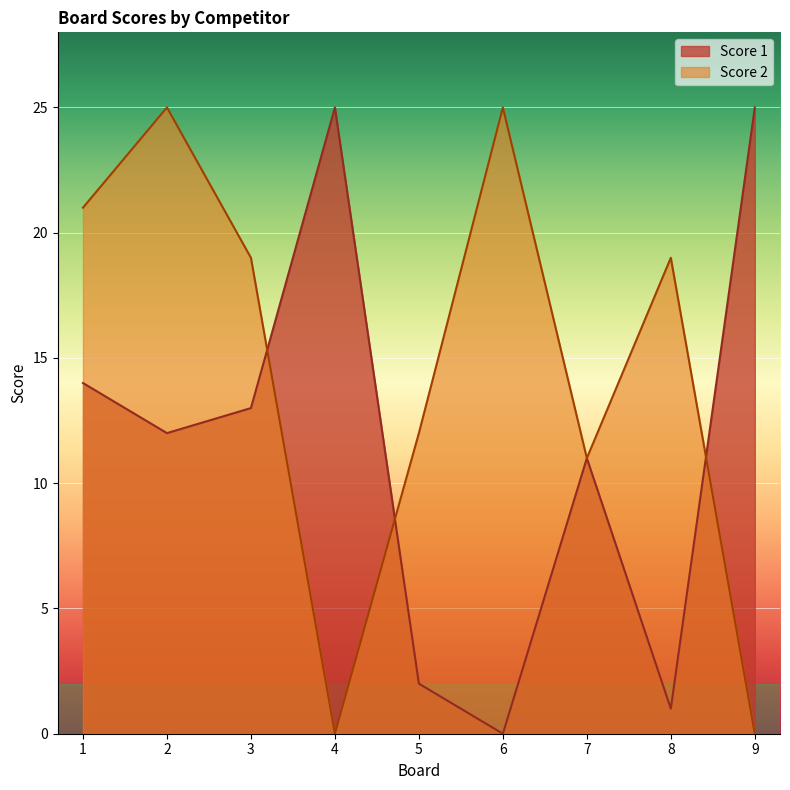

Reading left to right, extract all data points from this chart.

Score 1: 14	12	13	25	2	0	11	1	25
Score 2: 21	25	19	0	12	25	11	19	0